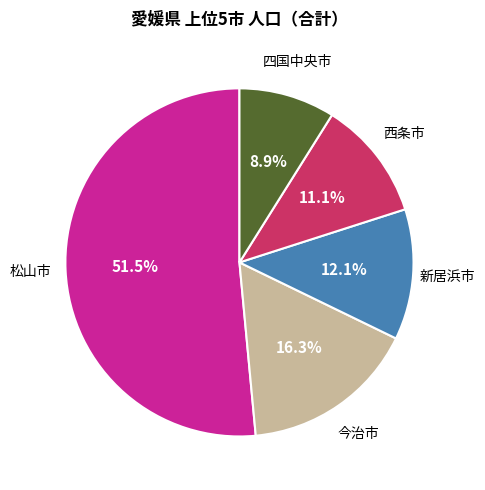

Is there any slice that represents more than half of the pie?

Yes